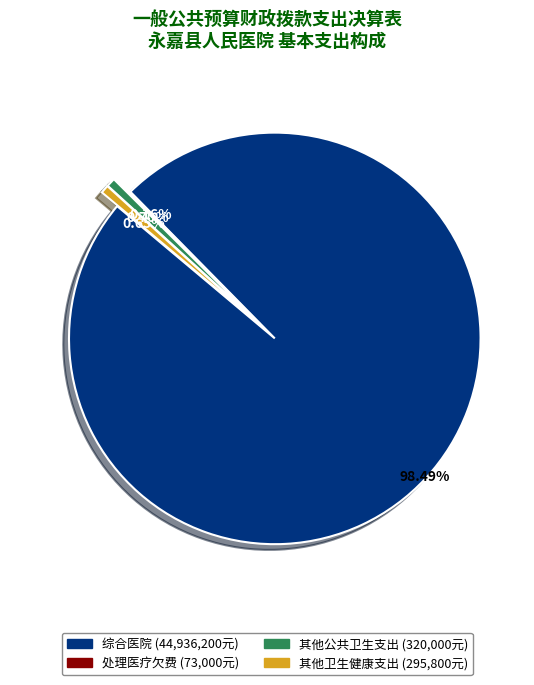

Between 综合医院 and 其他公共卫生支出, which is larger?

综合医院